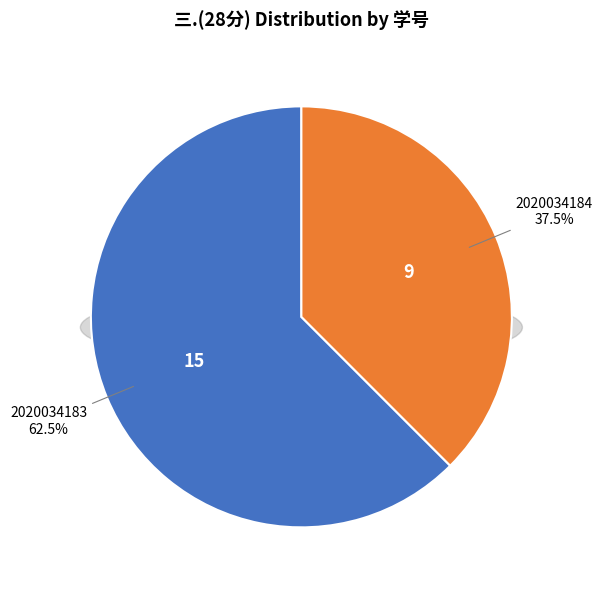

To the nearest percent, what portion does 2020034184 represent?

38%